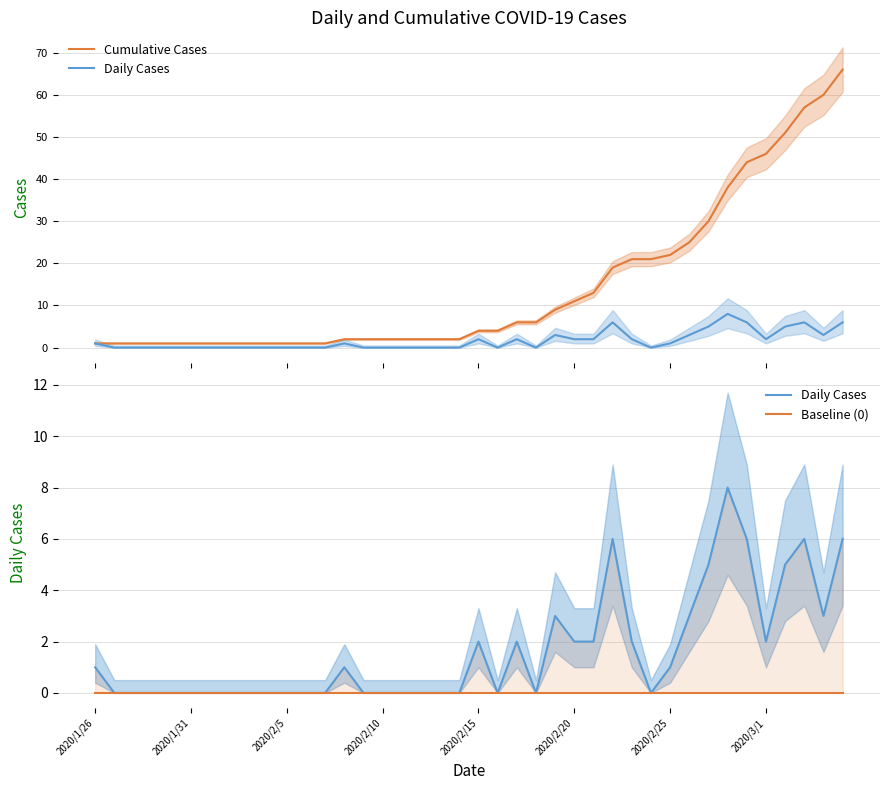

The Cumulative Cases series shows 7 at 21. True or false?

False